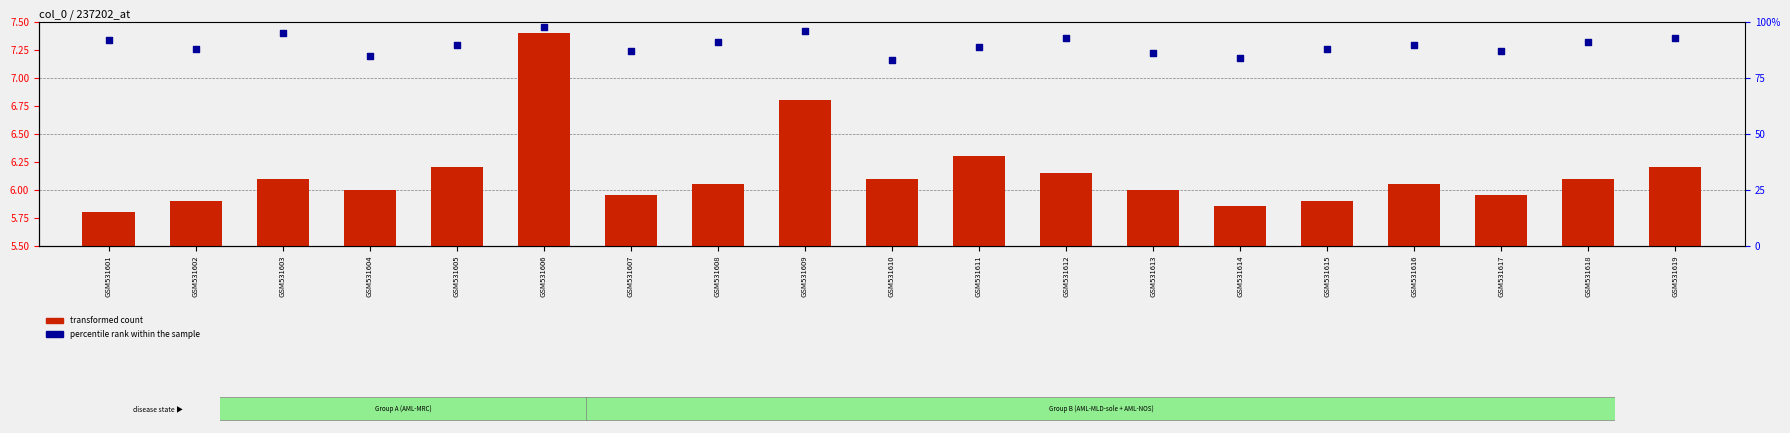

Which series contains the lowest Y value?

transformed count